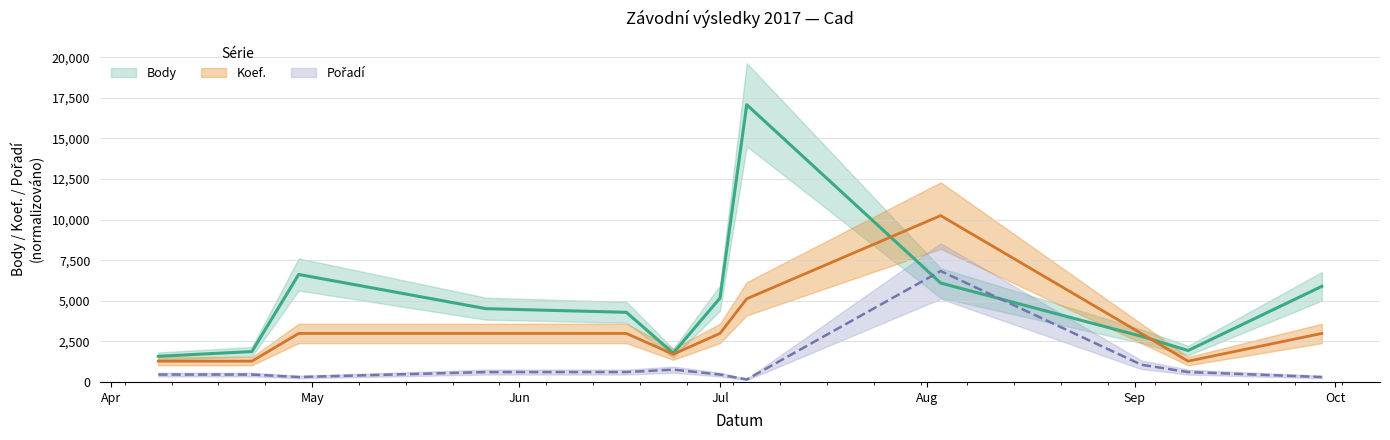

What is the average value of the Pořadí series?

1050.0